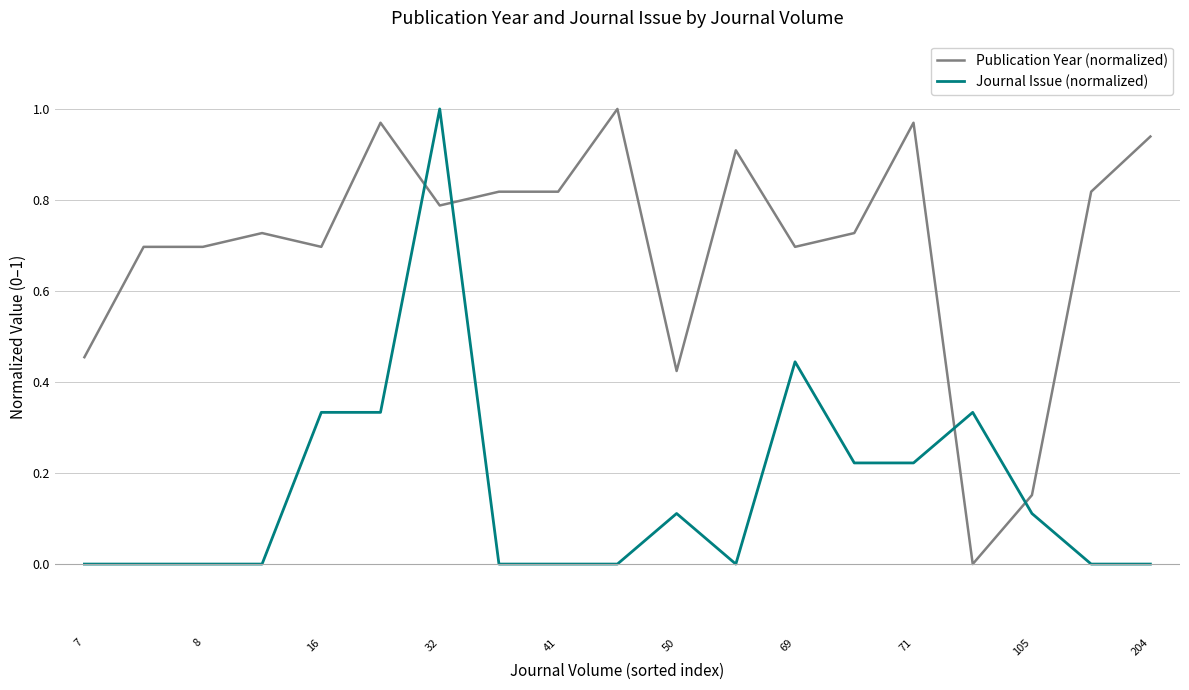

Rank the series by their average value, from lowest to highest.

Journal Issue (normalized), Publication Year (normalized)